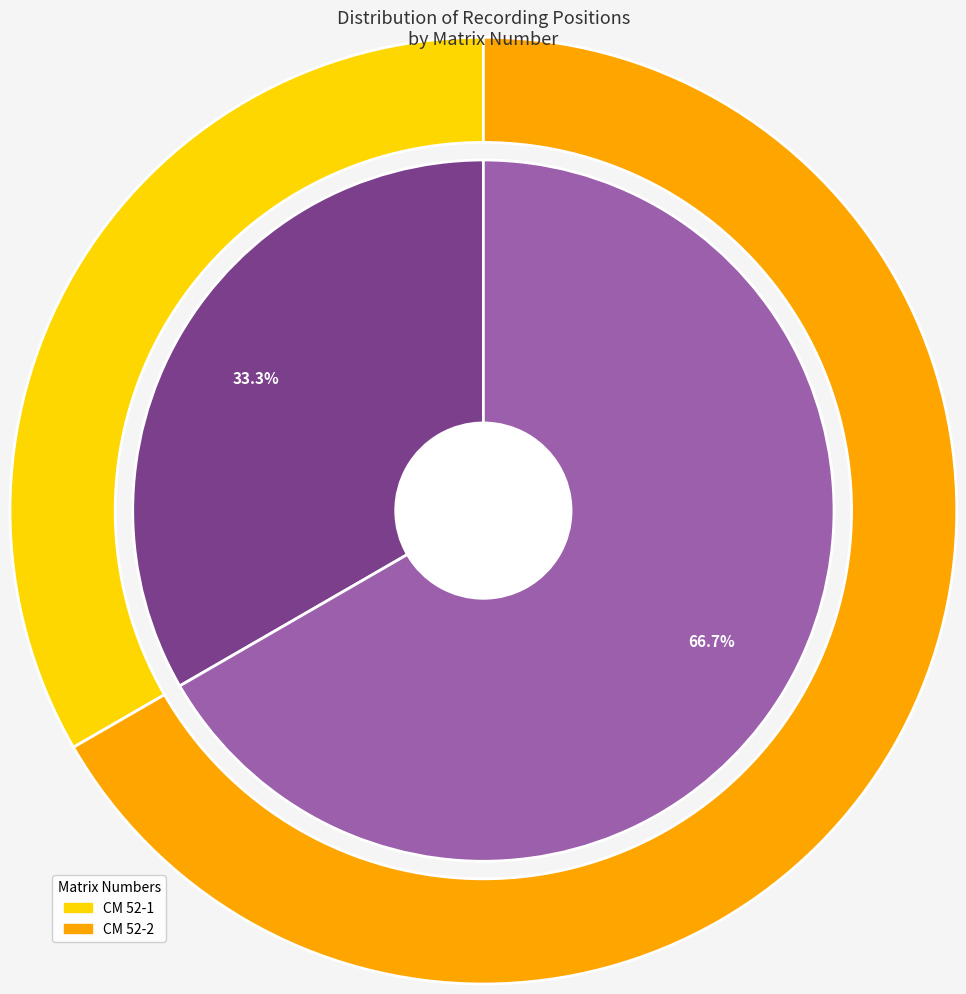

To the nearest percent, what percentage of the pie is CM 52-1?

33%